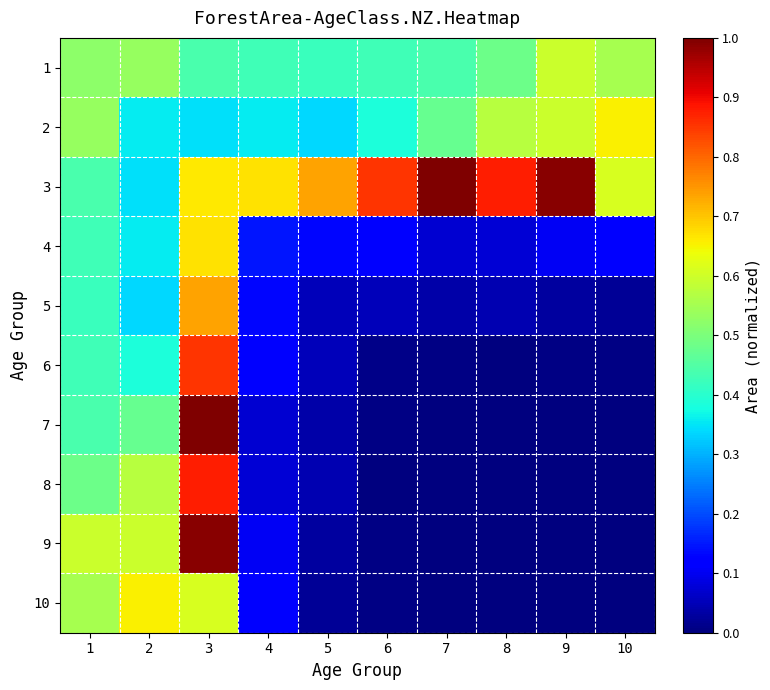

Reading left to right, extract all data points from this chart.

1: 1=0.5	2=0.5	3=0.4	4=0.4	5=0.4	6=0.4	7=0.4	8=0.5	9=0.6	10=0.6
2: 1=0.5	2=0.4	3=0.3	4=0.4	5=0.3	6=0.4	7=0.5	8=0.6	9=0.6	10=0.7
3: 1=0.4	2=0.3	3=0.7	4=0.7	5=0.7	6=0.9	7=1.0	8=0.9	9=1.0	10=0.6
4: 1=0.4	2=0.4	3=0.7	4=0.1	5=0.1	6=0.1	7=0.1	8=0.1	9=0.1	10=0.1
5: 1=0.4	2=0.3	3=0.7	4=0.1	5=0.1	6=0.1	7=0.0	8=0.0	9=0.0	10=0.0
6: 1=0.4	2=0.4	3=0.9	4=0.1	5=0.1	6=0.0	7=0.0	8=0.0	9=0.0	10=0.0
7: 1=0.4	2=0.5	3=1.0	4=0.1	5=0.0	6=0.0	7=0.0	8=0.0	9=0.0	10=0.0
8: 1=0.5	2=0.6	3=0.9	4=0.1	5=0.0	6=0.0	7=0.0	8=0.0	9=0.0	10=0.0
9: 1=0.6	2=0.6	3=1.0	4=0.1	5=0.0	6=0.0	7=0.0	8=0.0	9=0.0	10=0.0
10: 1=0.6	2=0.7	3=0.6	4=0.1	5=0.0	6=0.0	7=0.0	8=0.0	9=0.0	10=0.0